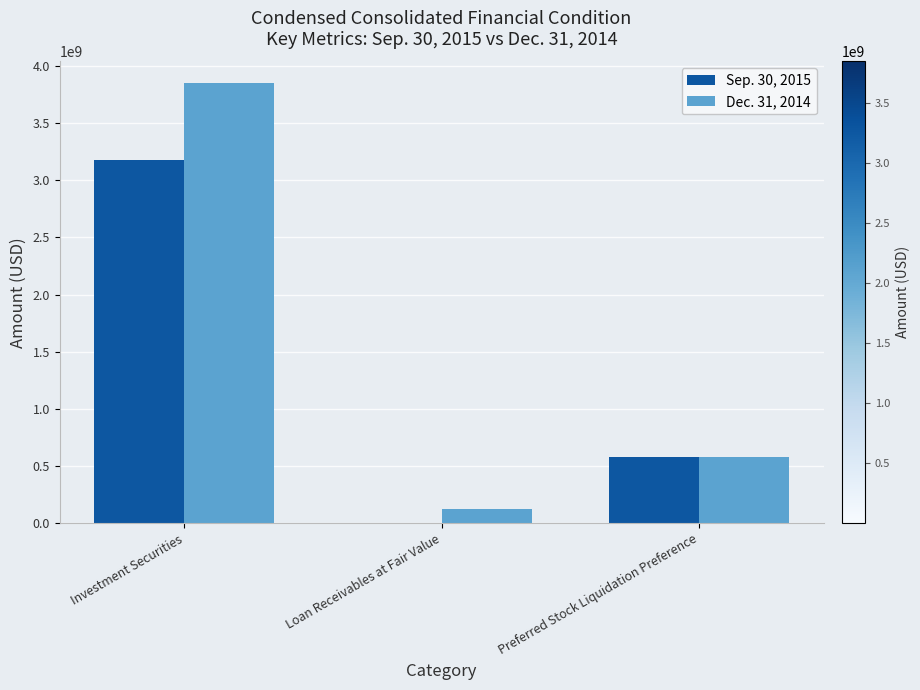

What value does the Dec. 31, 2014 series have at Loan Receivables at Fair Value, to the nearest 10?

122000000